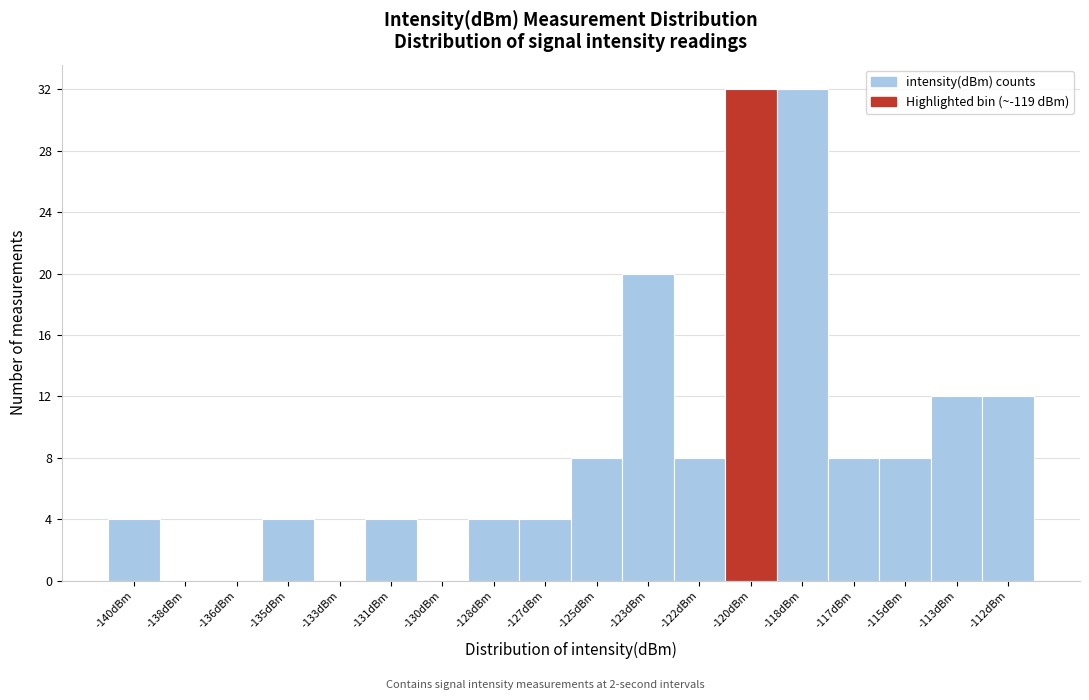

Reading left to right, transcribe all the data shown in this chart.

-140dBm=4	-138dBm=0	-136dBm=0	-135dBm=4	-133dBm=0	-131dBm=4	-130dBm=0	-128dBm=4	-127dBm=4	-125dBm=8	-123dBm=20	-122dBm=8	-120dBm=32	-118dBm=32	-117dBm=8	-115dBm=8	-113dBm=12	-112dBm=12